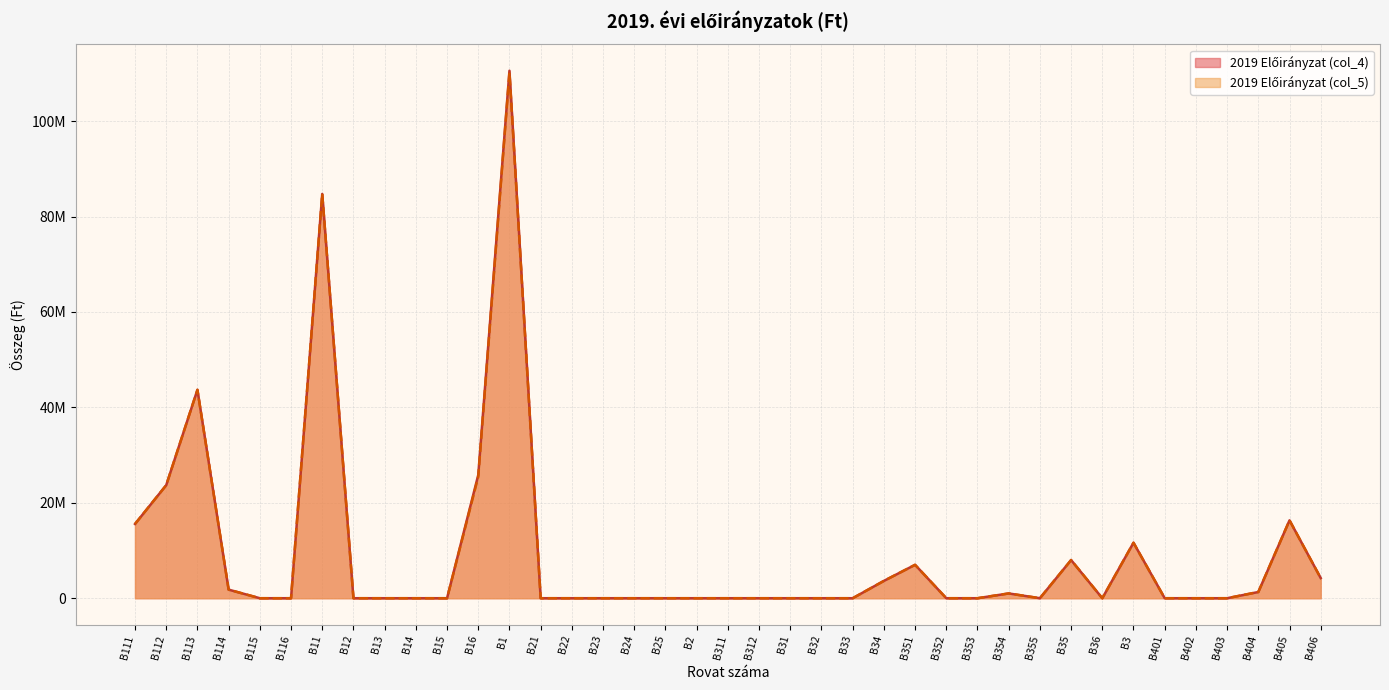

The value of 2019 Előirányzat (col_4) at B404 is 1851669. True or false?

False